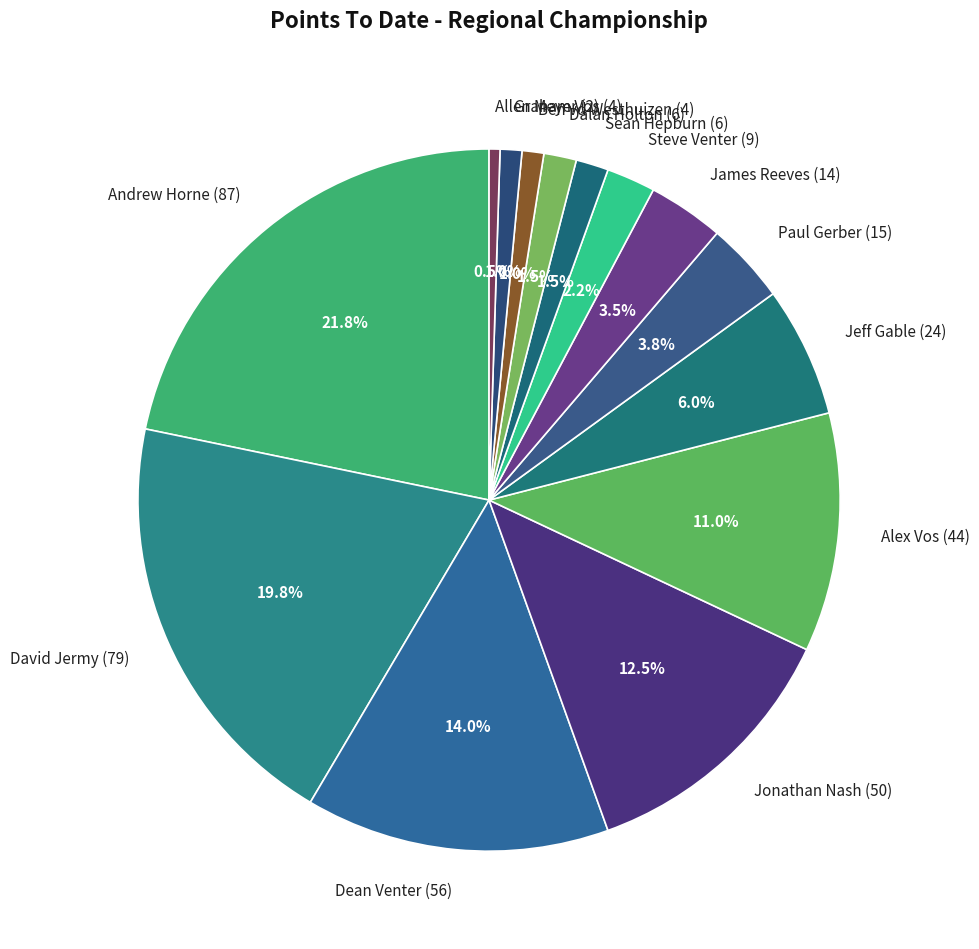

The Jonathan Nash slice represents 21% of the pie. True or false?

False